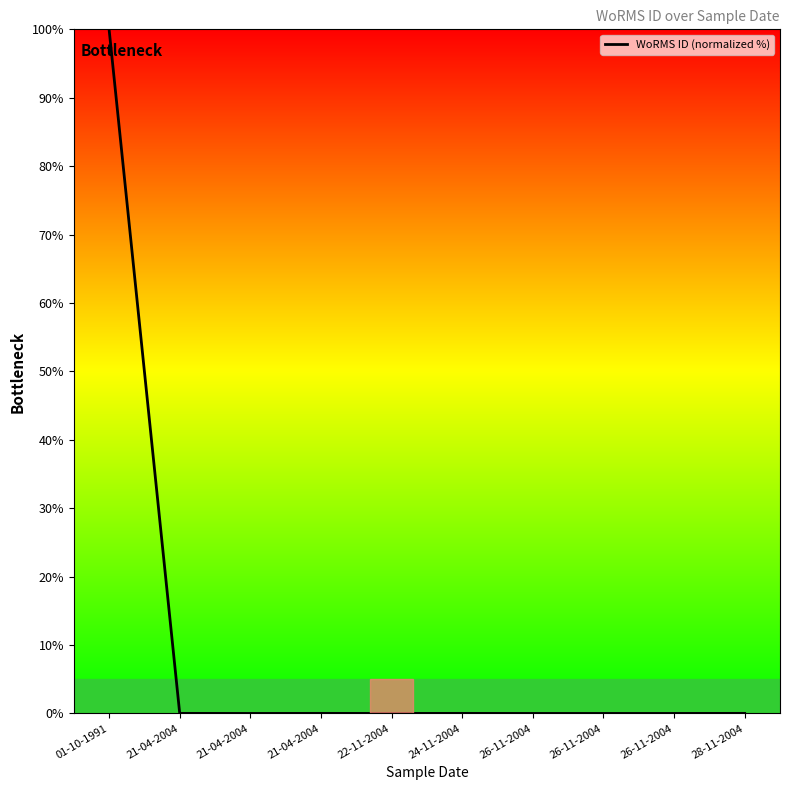

True or false: the data has more than 1 interior local peaks.

True